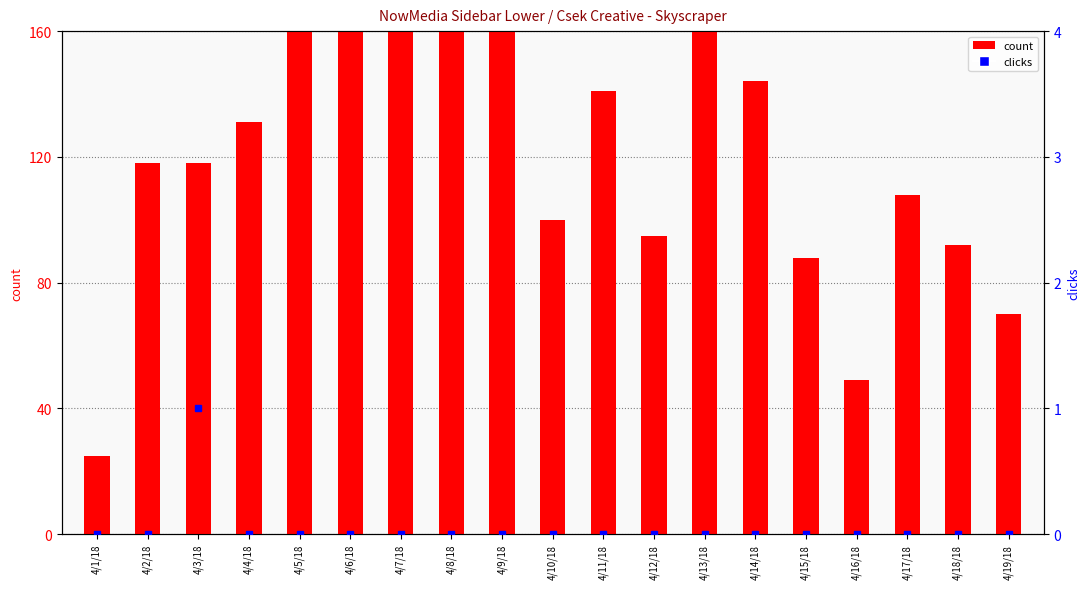

Reading left to right, extract all data points from this chart.

count: 25	118	118	131	183	177	160	160	182	100	141	95	320	144	88	49	108	92	70
clicks: 0	0	1	0	0	0	0	0	0	0	0	0	0	0	0	0	0	0	0